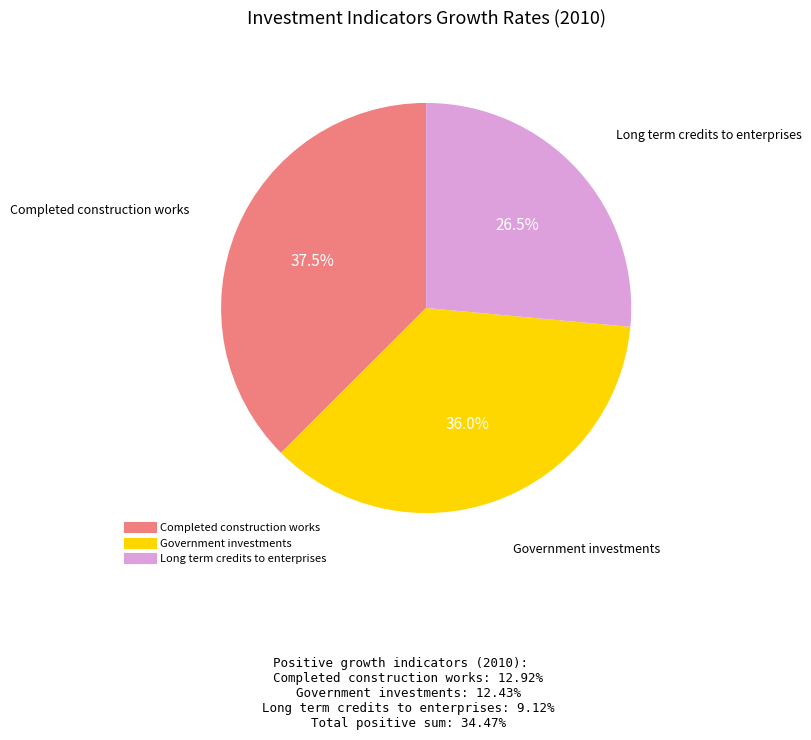

Is there a majority slice in this chart?

No